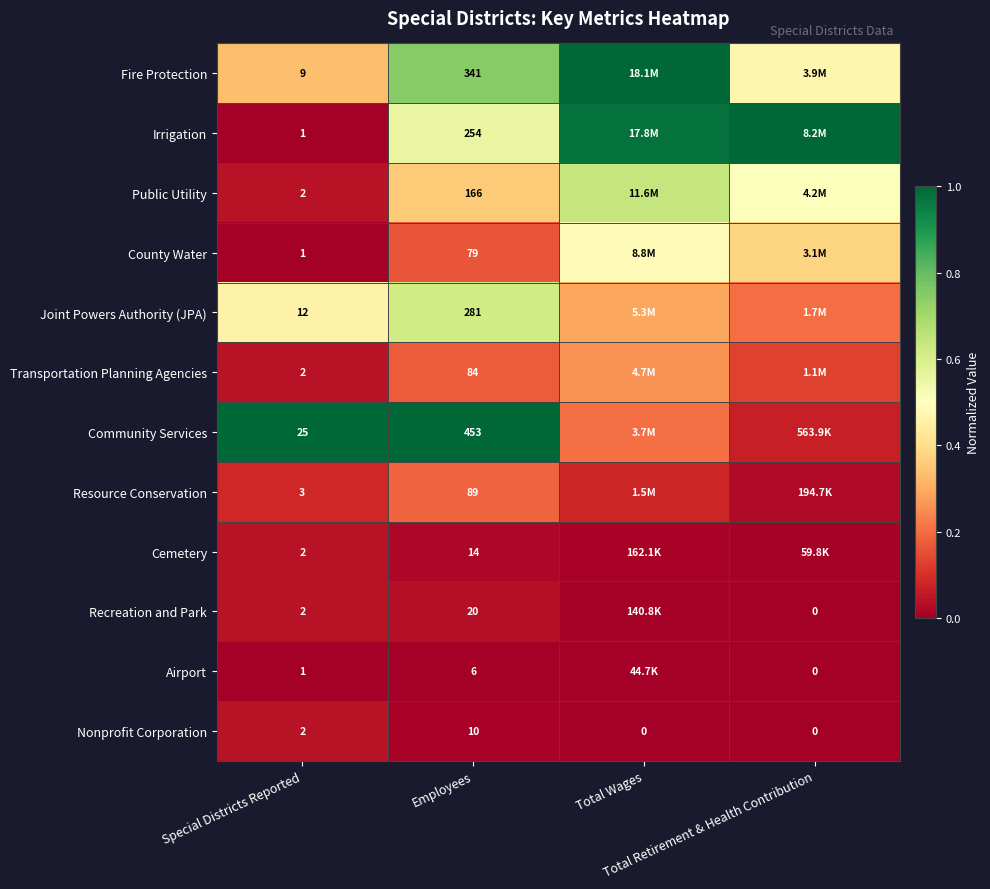

List the series in order of their peak value, highest first.

Fire Protection, Irrigation, Community Services, Public Utility, Joint Powers Authority (JPA), County Water, Transportation Planning Agencies, Resource Conservation, Cemetery, Recreation and Park, Nonprofit Corporation, Airport